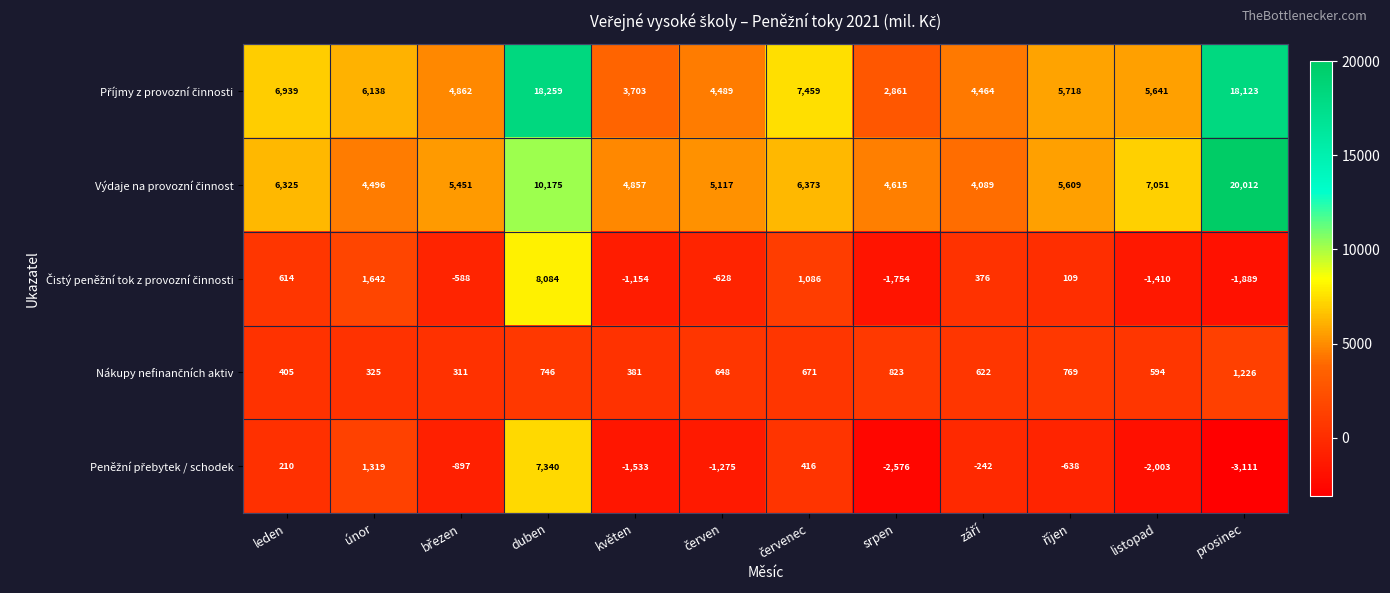

At which category is the sum across all series the highest?

duben